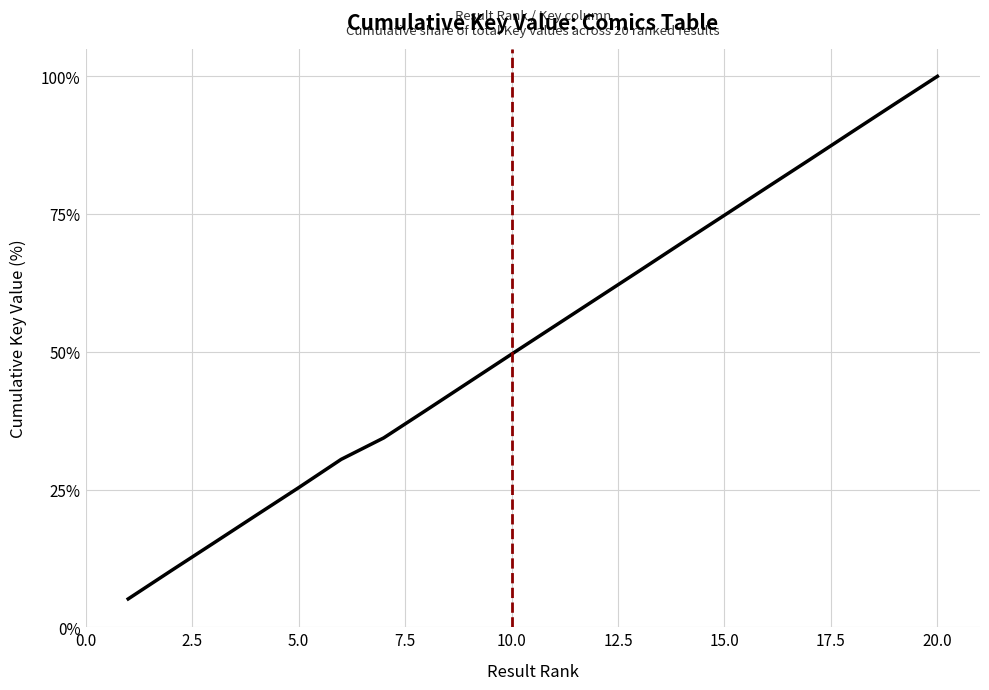

What is the smallest value displayed?

5.1